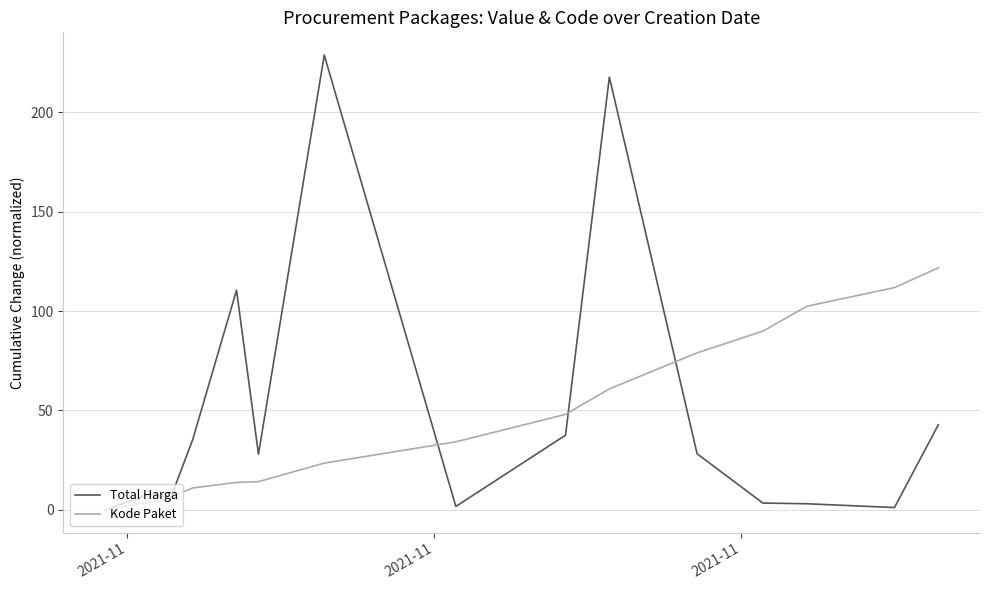

What is the maximum value shown in the chart?

228.9